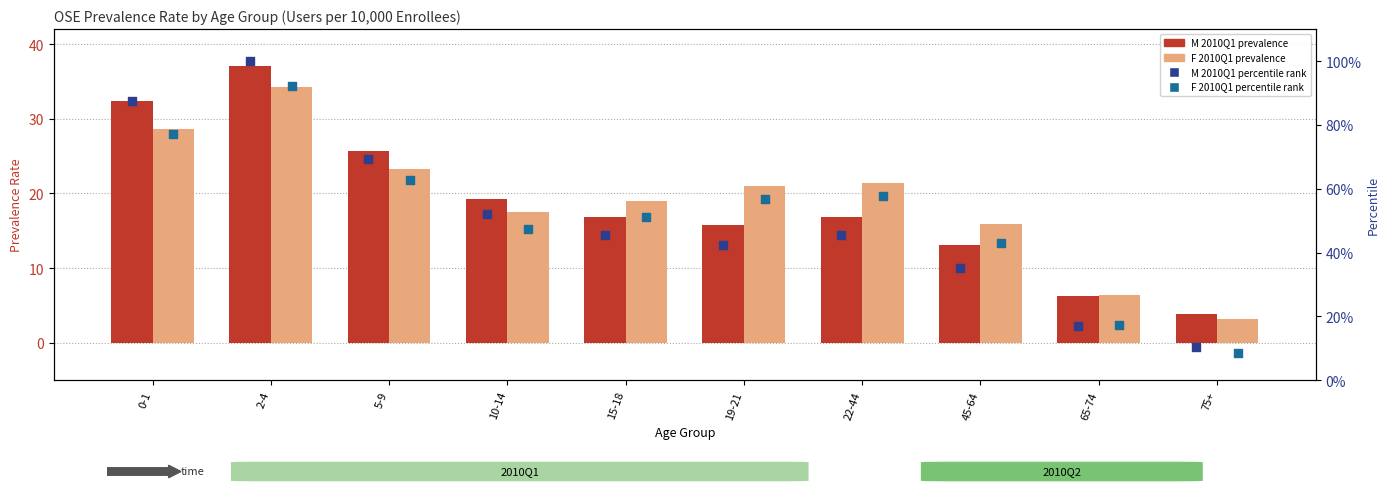

What are all the series names shown in the legend?

M 2010Q1 (prevalence), F 2010Q1 (prevalence), M 2010Q1 (percentile rank), F 2010Q1 (percentile rank)